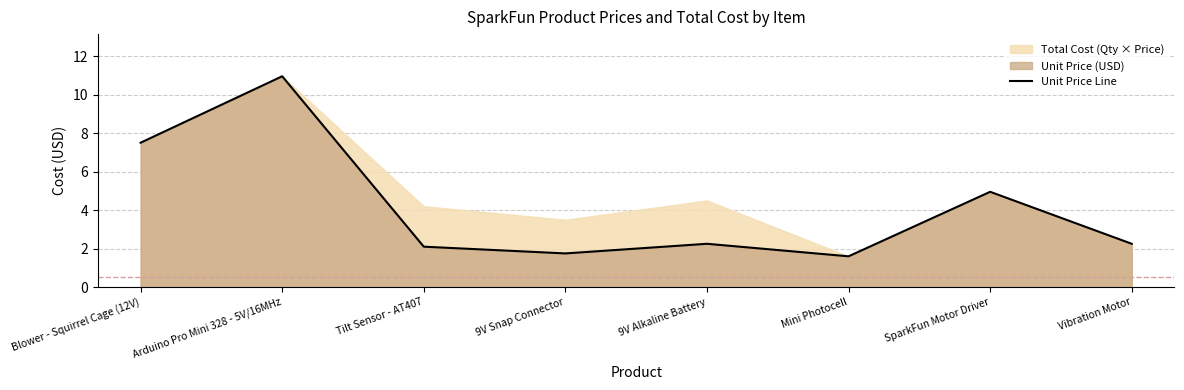

List the labels in order of value, smallest first.

Mini Photocell, 9V Snap Connector, Tilt Sensor - AT407, 9V Alkaline Battery, Vibration Motor, SparkFun Motor Driver, Blower - Squirrel Cage (12V), Arduino Pro Mini 328 - 5V/16MHz